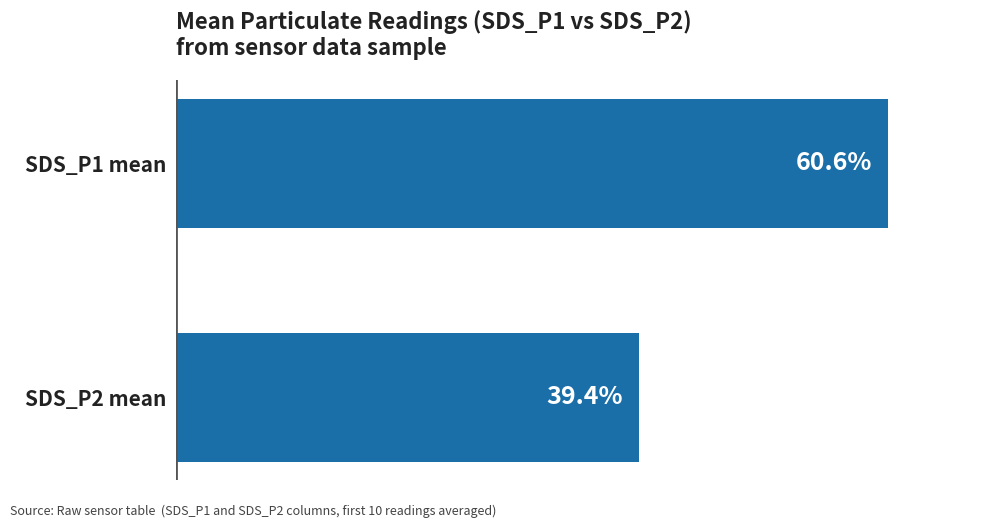

Are the bars grouped side by side (vs. stacked)?

No